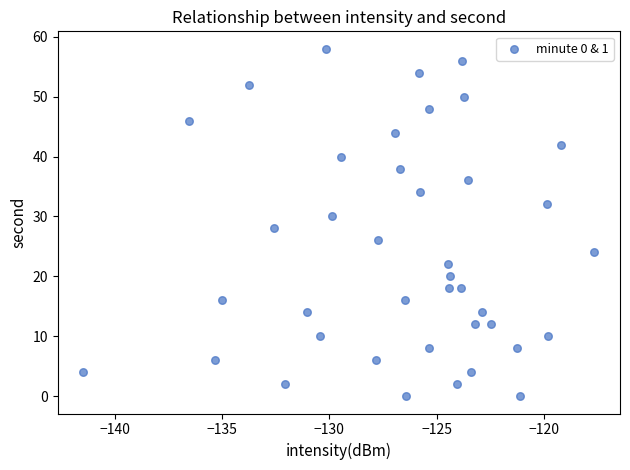

What is the range of Y values (max minus min)?

58